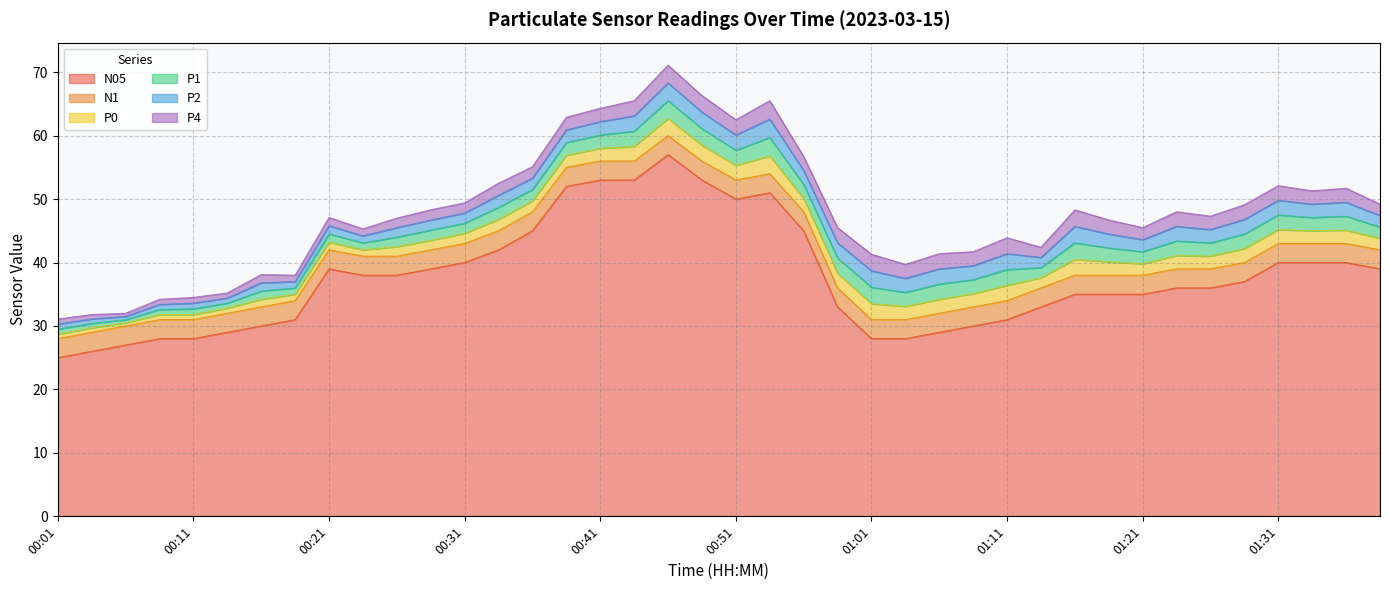

How many values in the N05 series are below 37?

20